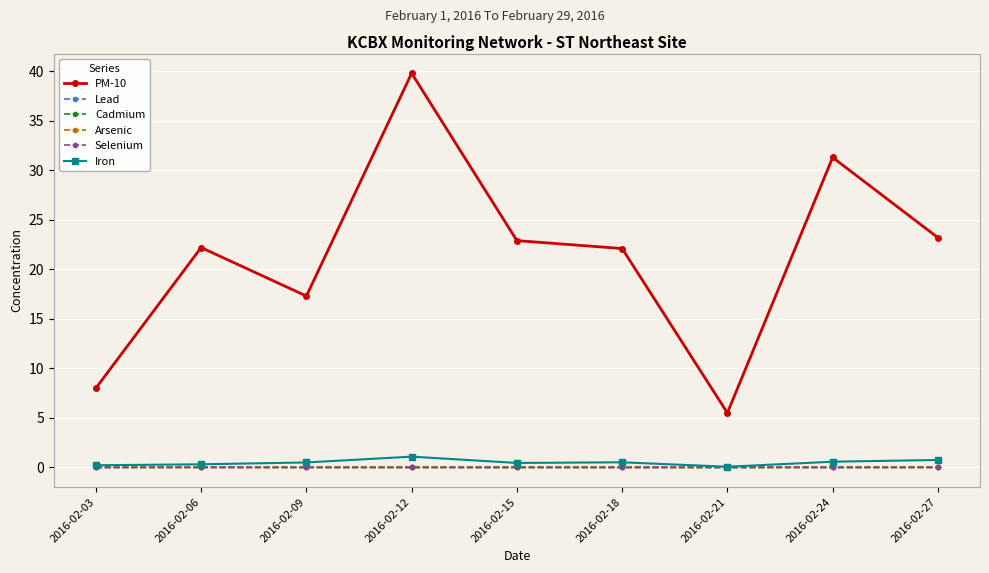

What is the maximum value for PM-10?

39.8